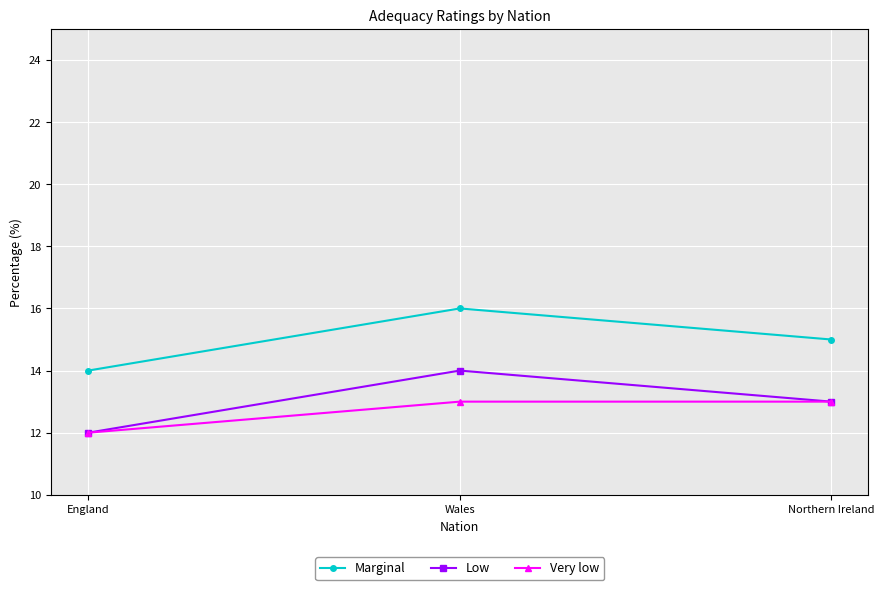

What is the average value of the Marginal series?

15